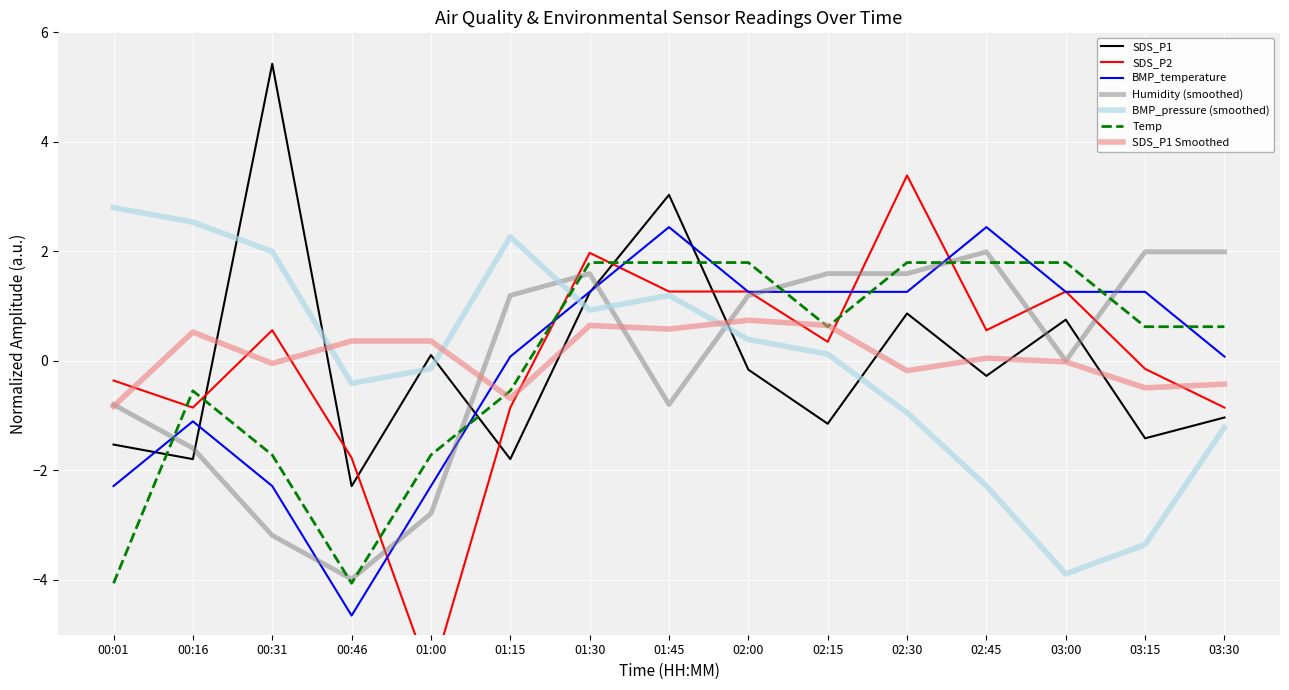

Where do BMP_pressure (smoothed) and BMP_temperature first cross each other?

01:15 and 01:30